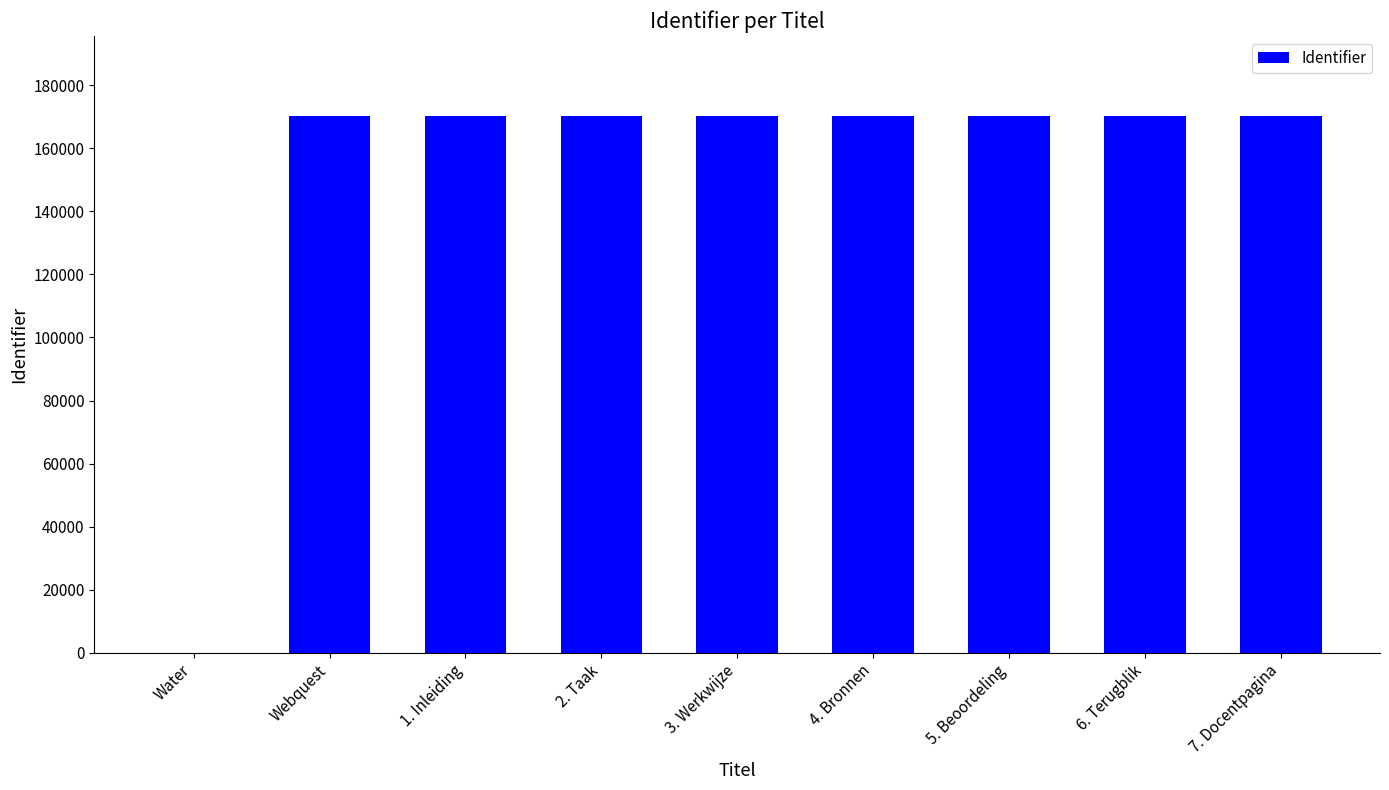

The value at Water is 0. True or false?

True